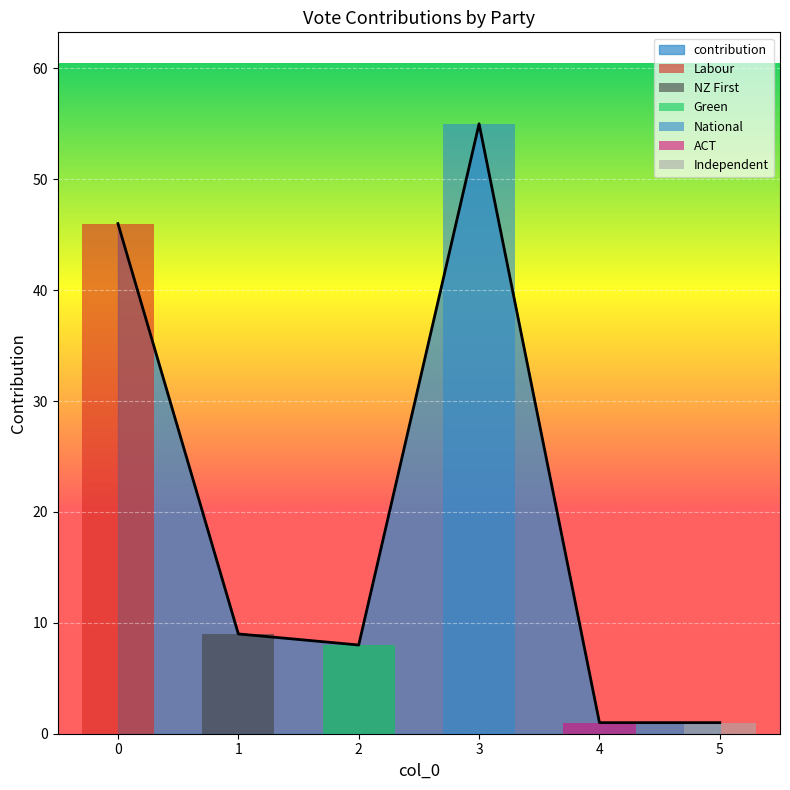

What is the average value?

20